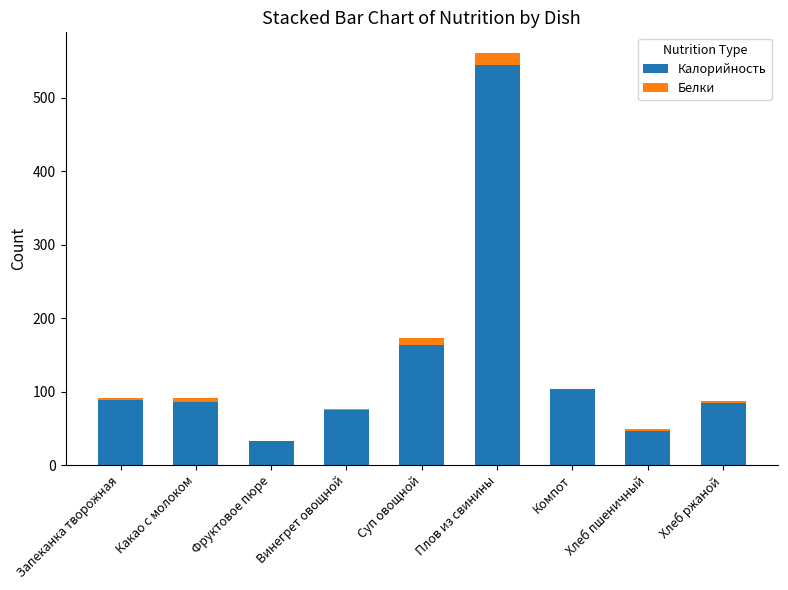

True or false: Калорийность has a value of 133.5 at Хлеб ржаной.

False